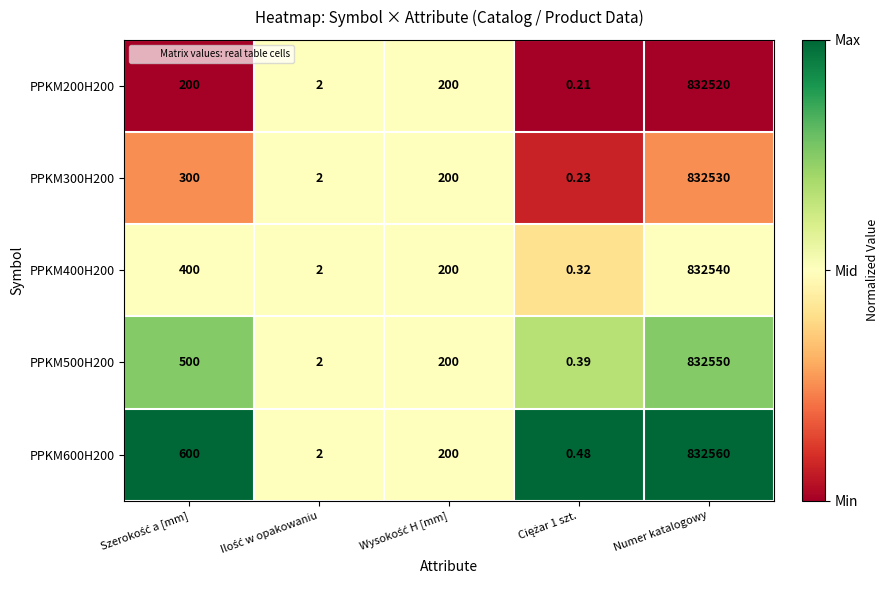

Which category has the highest value across all series?

Numer katalogowy